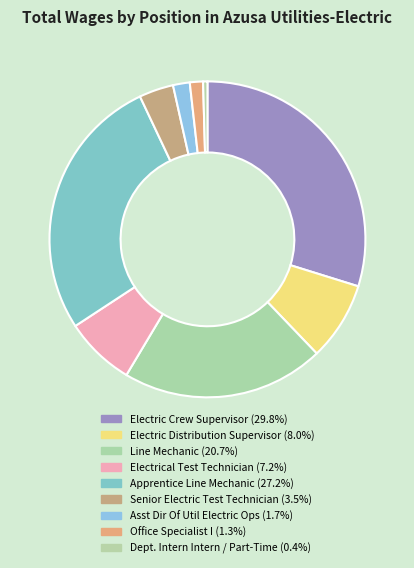

How many segments does this pie chart have?

9